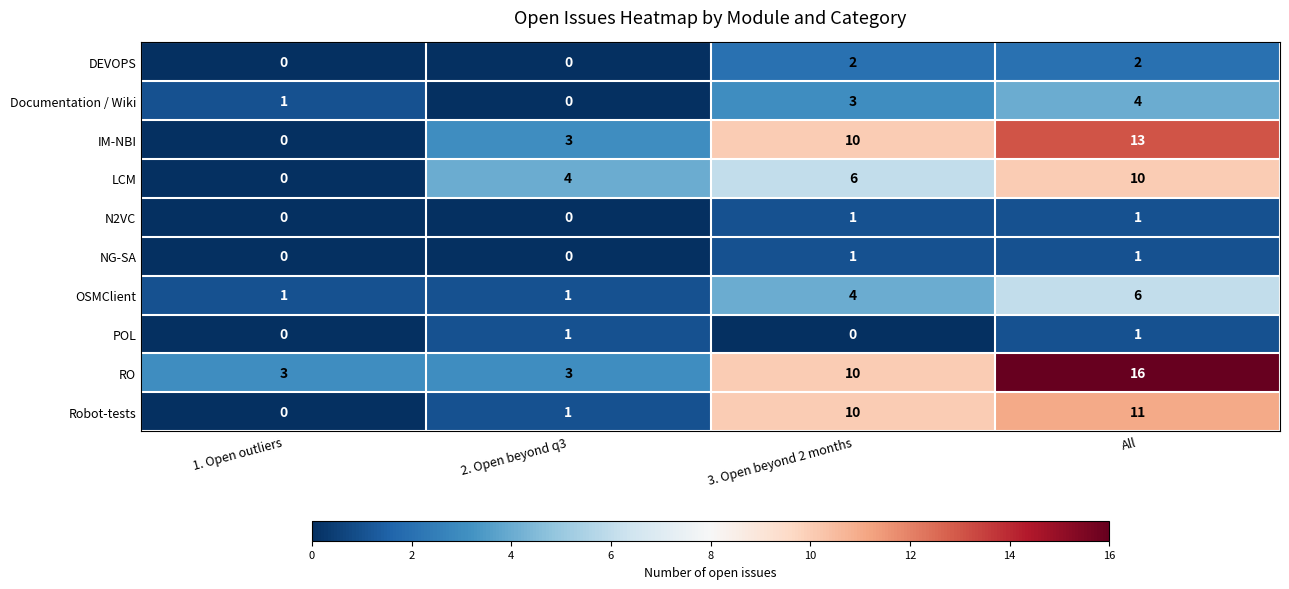

Between 1. Open outliers and 2. Open beyond q3, which series saw the biggest shift?

LCM